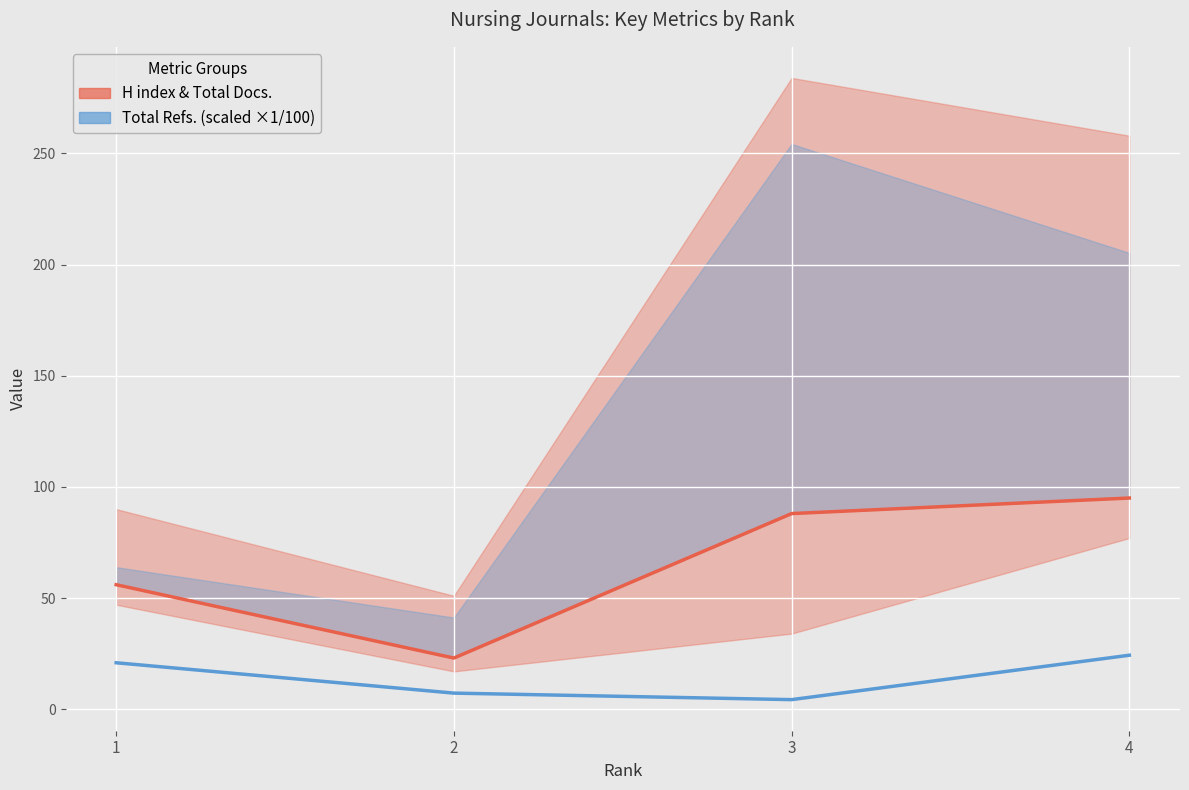

True or false: H index & Total Docs. has more than 1 points higher than both neighbors.

False